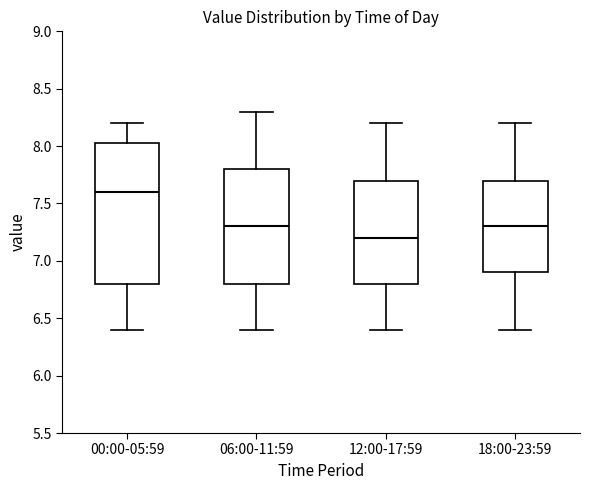

Where does the upper whisker of the box for 18:00-23:59 end on the y-axis? The values are not printed on the chart, so give them approximately, as read against the axis.

8.20